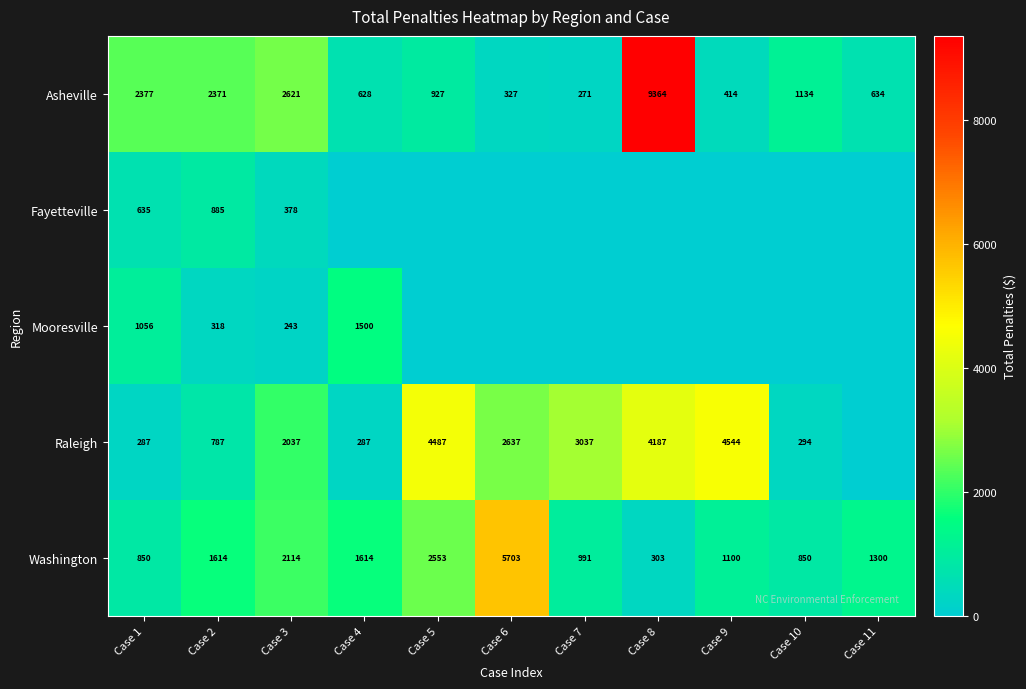

True or false: Raleigh has a value of 490.9 at Case 10.

False